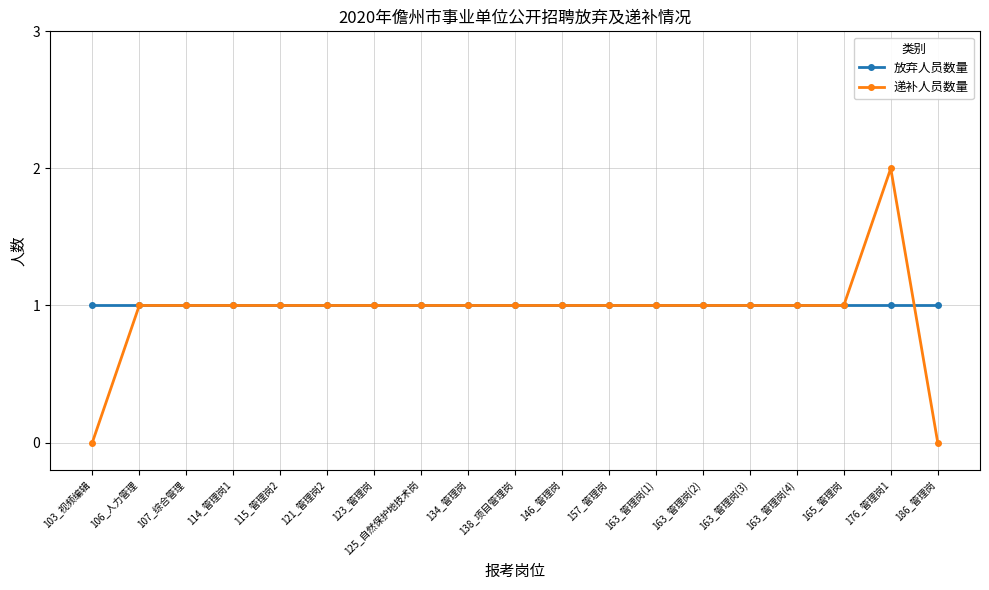

Which series ends up on top after the final intersection of 递补人员数量 and 放弃人员数量?

放弃人员数量